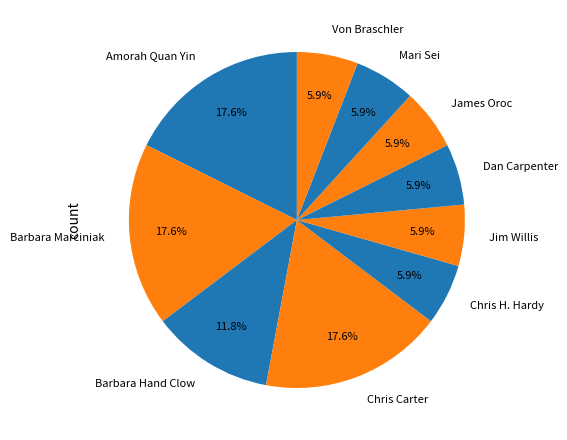

Is it true that James Oroc is 12% of the pie?

False